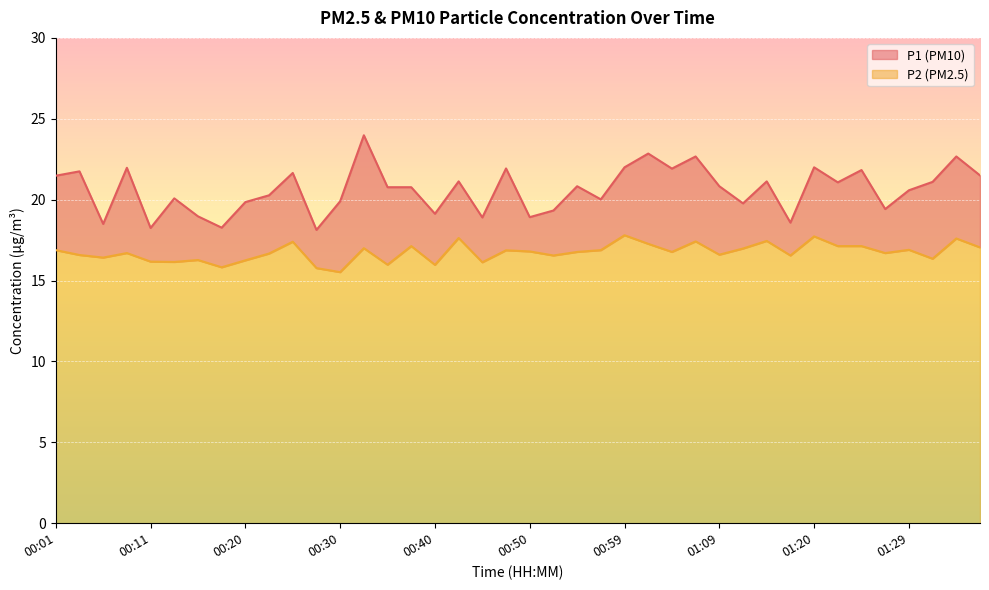

True or false: P2 and P1 cross at least once.

False